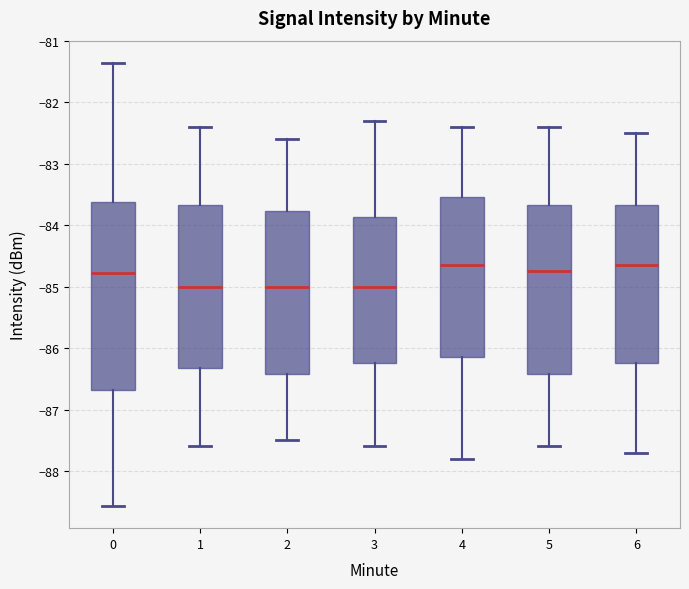

Where does the lower whisker of the box at x = 2 end on the y-axis? The values are not printed on the chart, so give them approximately, as read against the axis.

-87.5